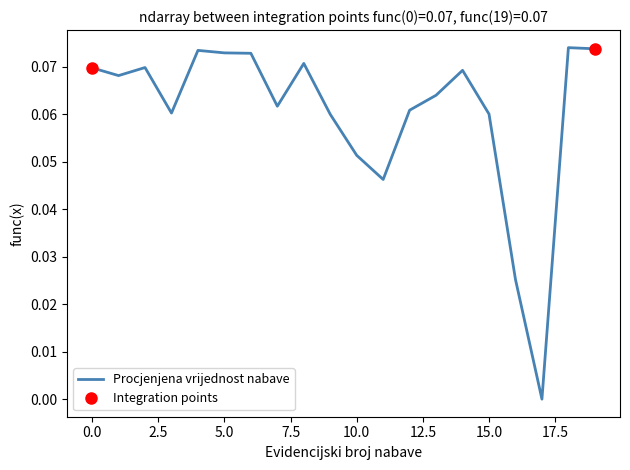

What is the difference between the maximum and minimum values?

0.1